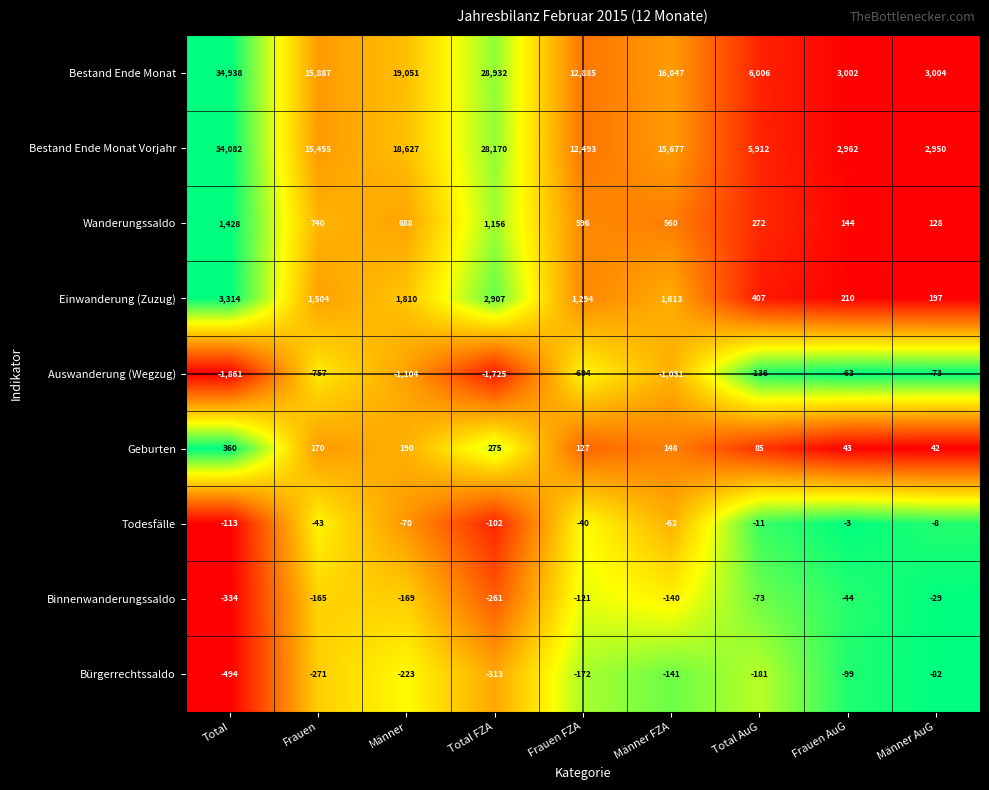

What is the total value across all series at Total FZA?

59039